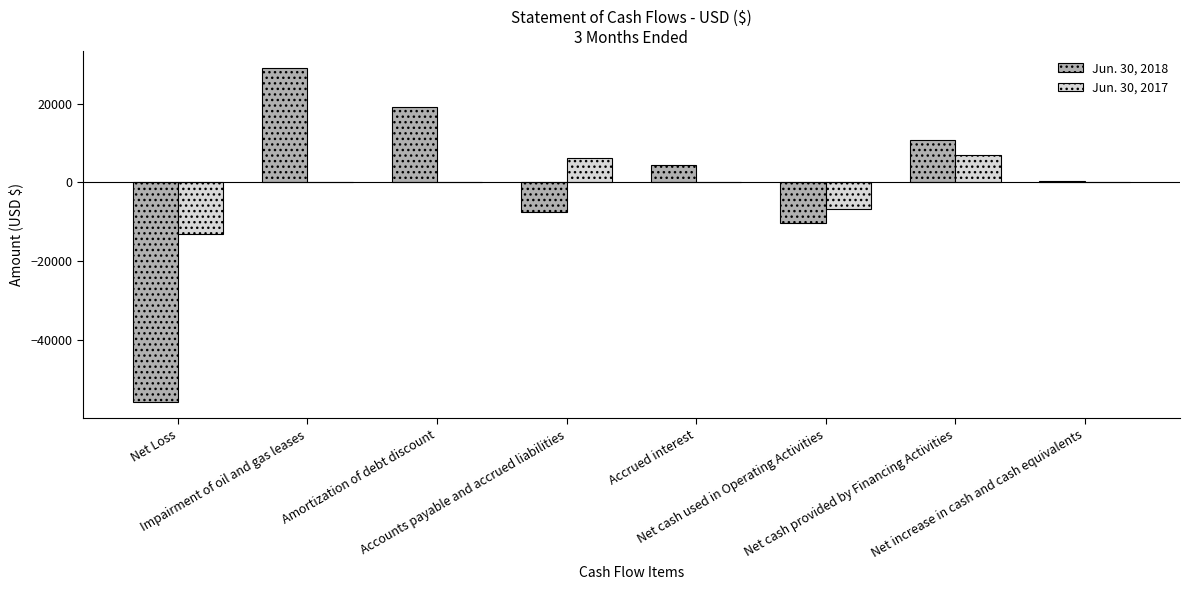

How many distinct data groups are displayed?

2